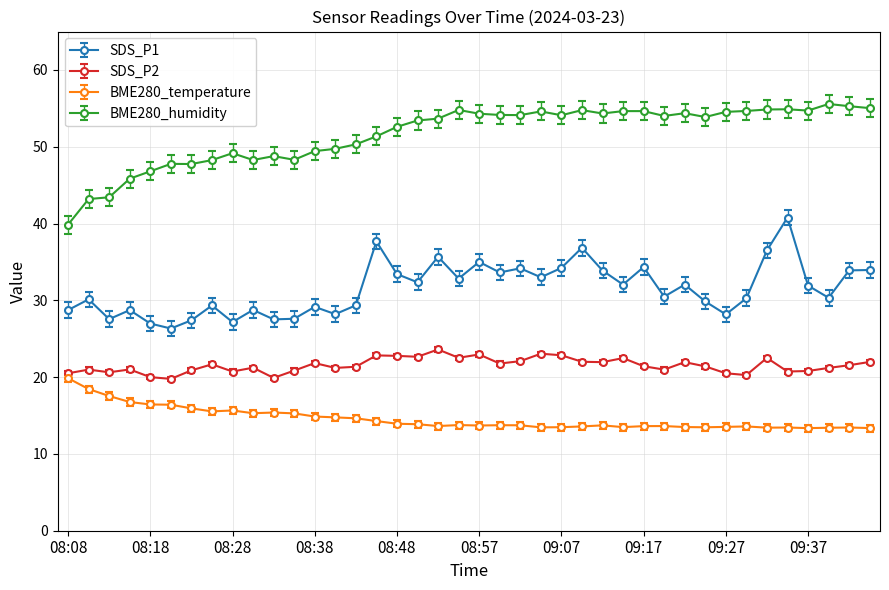

What is the value of the BME280_humidity point at the 34th from the left?

54.7